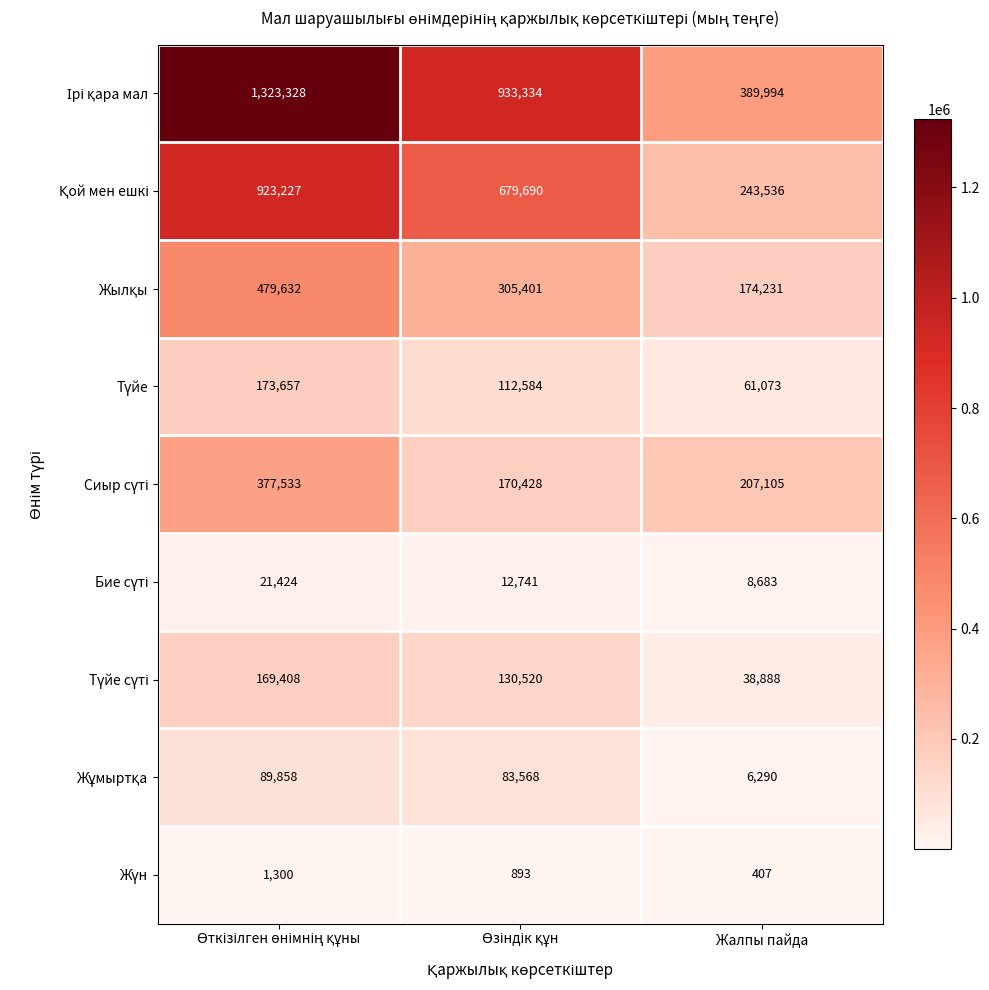

At which category does the chart reach its minimum across all series?

Жалпы пайда